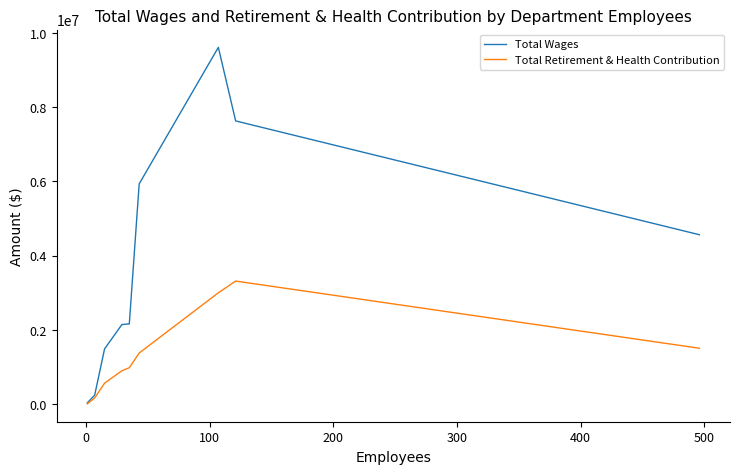

Which series has the largest total across all categories?

Total Wages